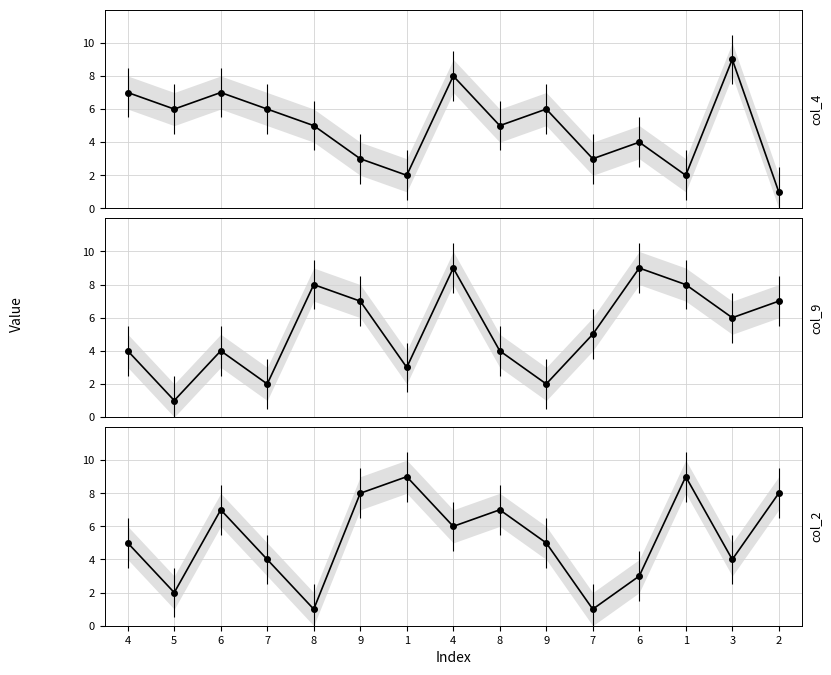

How many col_9 values are between 3 and 8?

10